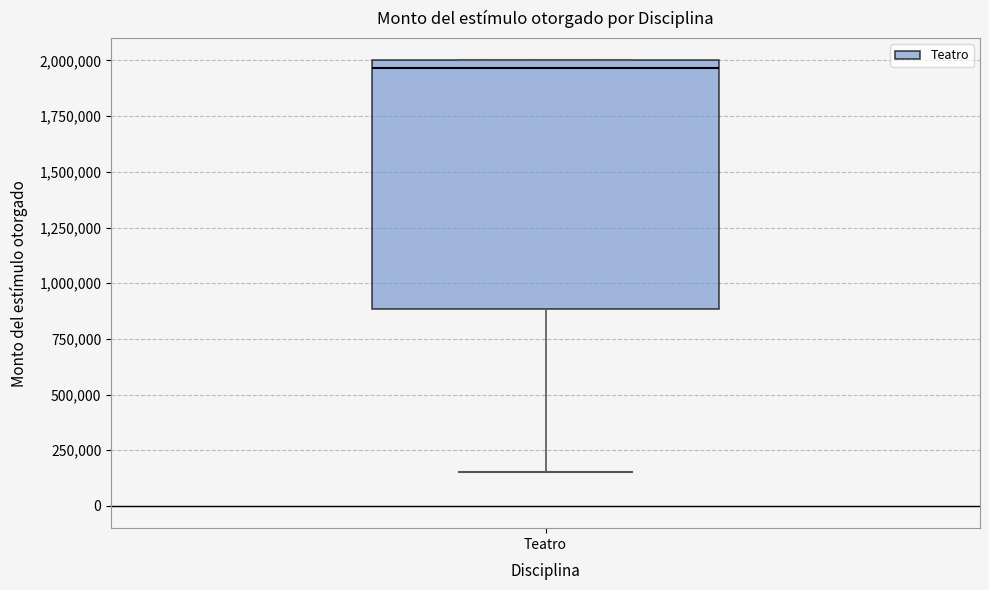

Where does the lower whisker of the box for Teatro end on the y-axis? The values are not printed on the chart, so give them approximately, as read against the axis.

150000